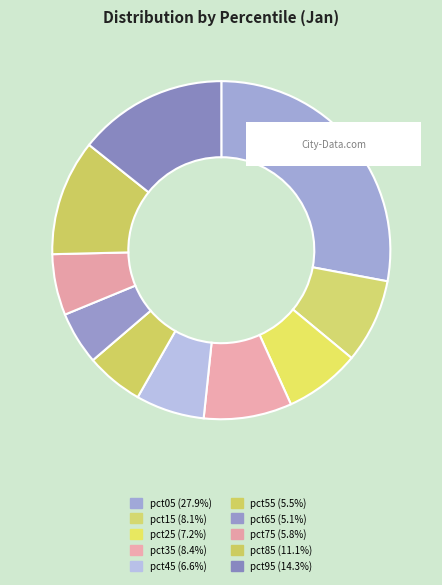

What is the largest slice in the pie chart?

pct05